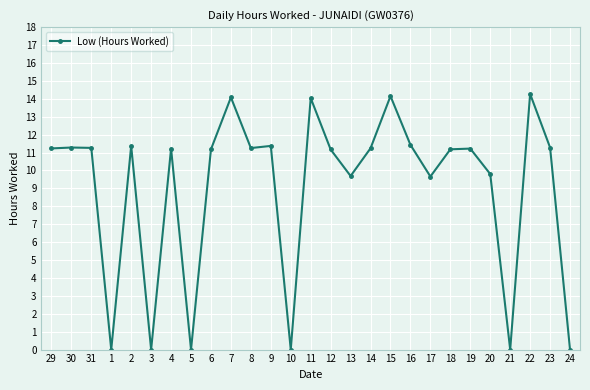

Count the number of values greater than 11.

18